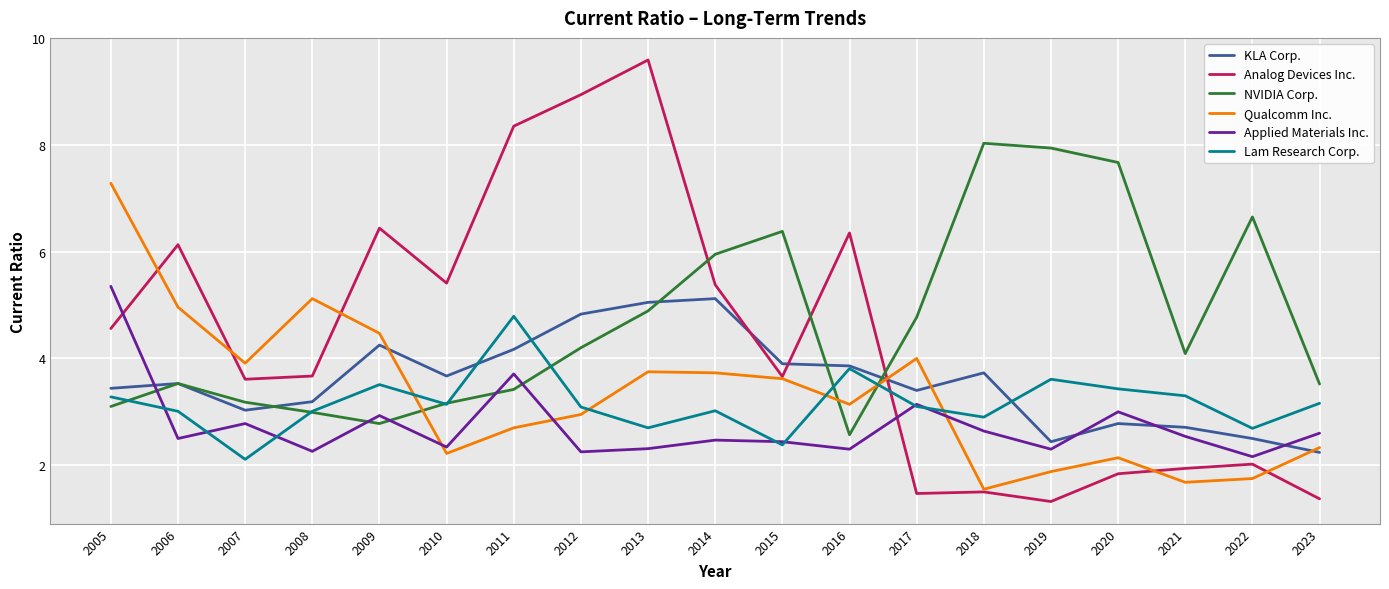

At which category does KLA Corp. reach its first local valley?

2007